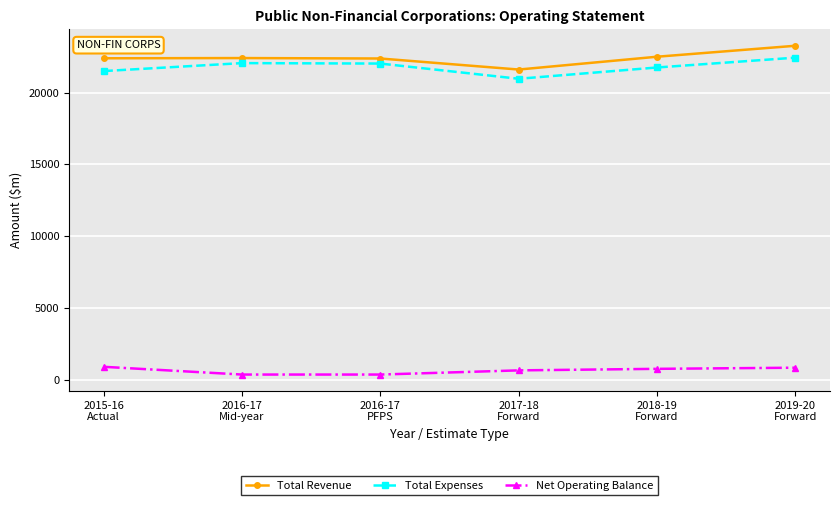

What is the maximum value shown in the chart?

23264